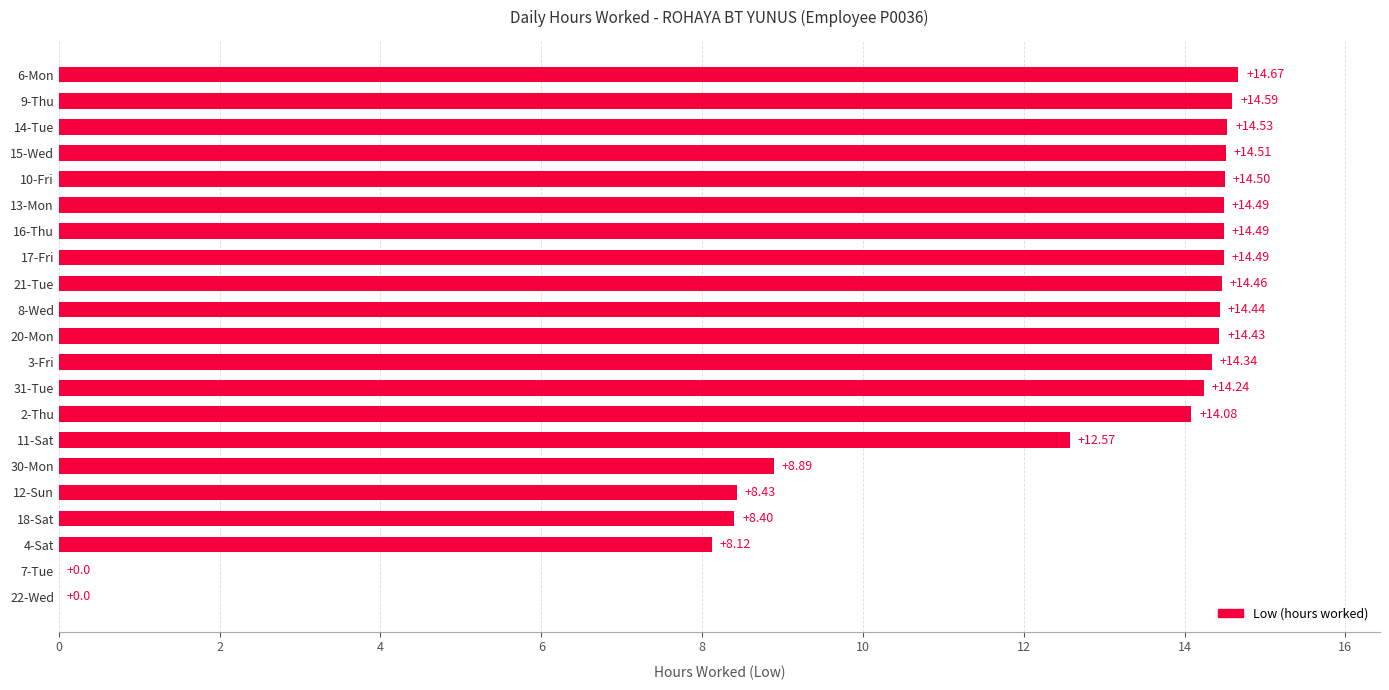

What is the sum of the values at 10-Fri and 8-Wed?

28.9